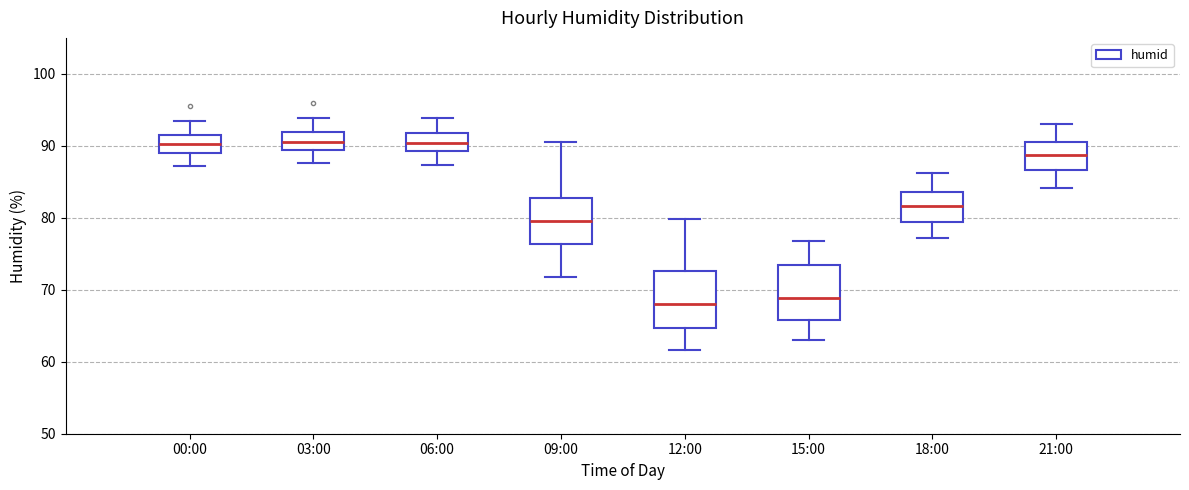

Reading left to right, transcribe this box plot: for each box, give where its median line is, the range the box spans, and where its two whiskers end, as read against the y-axis. The values are not printed on the chart, so give them approximately, as read against the axis.

00:00: median 90, box 89 to 92, whiskers 87 to 93
03:00: median 91, box 89 to 92, whiskers 88 to 94
06:00: median 90, box 89 to 92, whiskers 87 to 94
09:00: median 80, box 76 to 83, whiskers 72 to 91
12:00: median 68, box 65 to 73, whiskers 62 to 80
15:00: median 69, box 66 to 73, whiskers 63 to 77
18:00: median 82, box 79 to 84, whiskers 77 to 86
21:00: median 89, box 87 to 90, whiskers 84 to 93